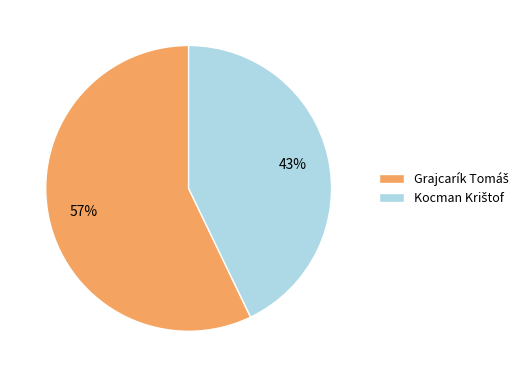

How many slices are in this pie chart?

2